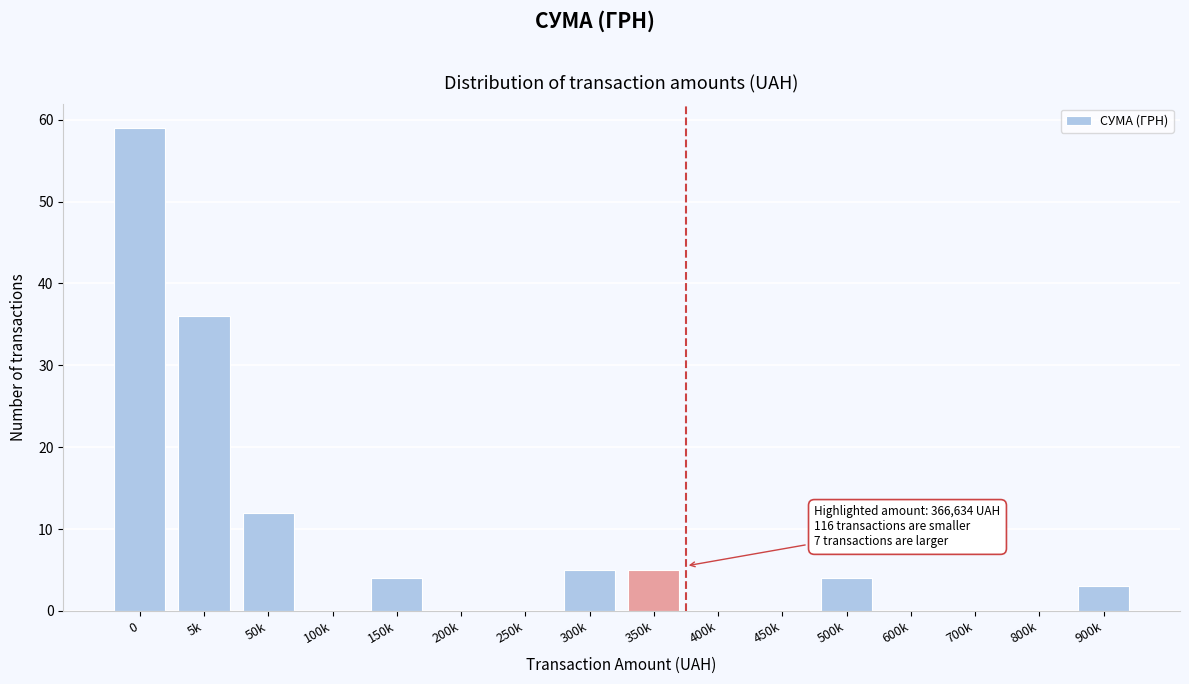

Reading right to left, transcribe all the data shown in this chart.

900k=3	800k=0	700k=0	600k=0	500k=4	450k=0	400k=0	350k=5	300k=5	250k=0	200k=0	150k=4	100k=0	50k=12	5k=36	0=59